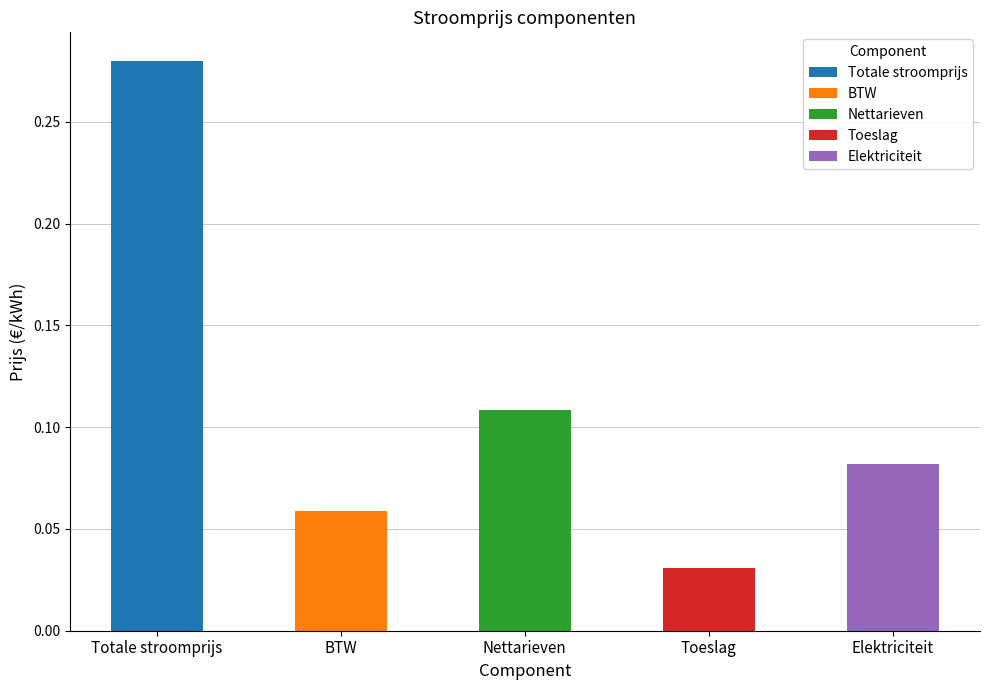

Reading left to right, what are all the values shown in this chart?

0.3	0.1	0.1	0.0	0.1